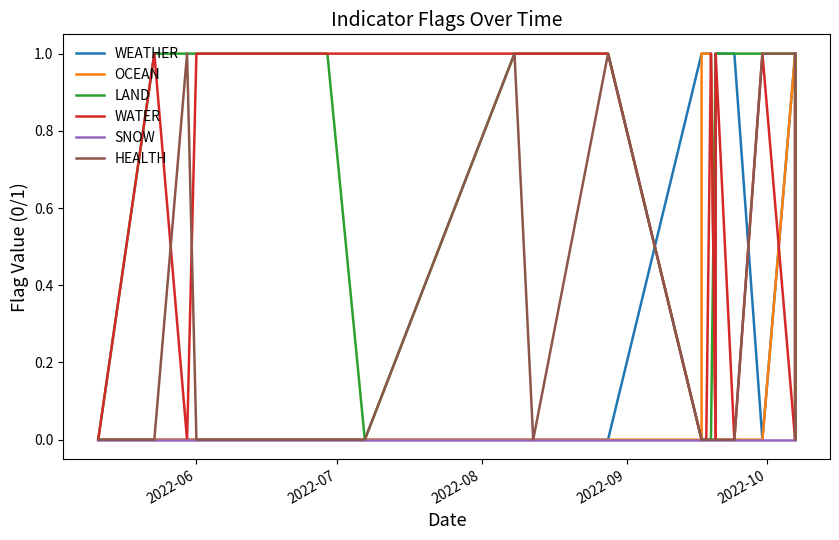

How many data points in WATER are less than 1?

10